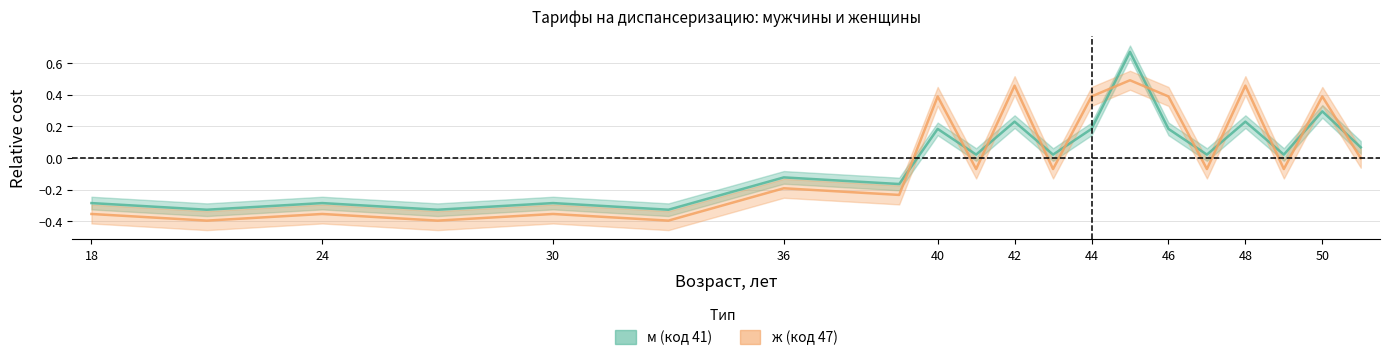

At which label is ж (код 47) closest to 0?

51